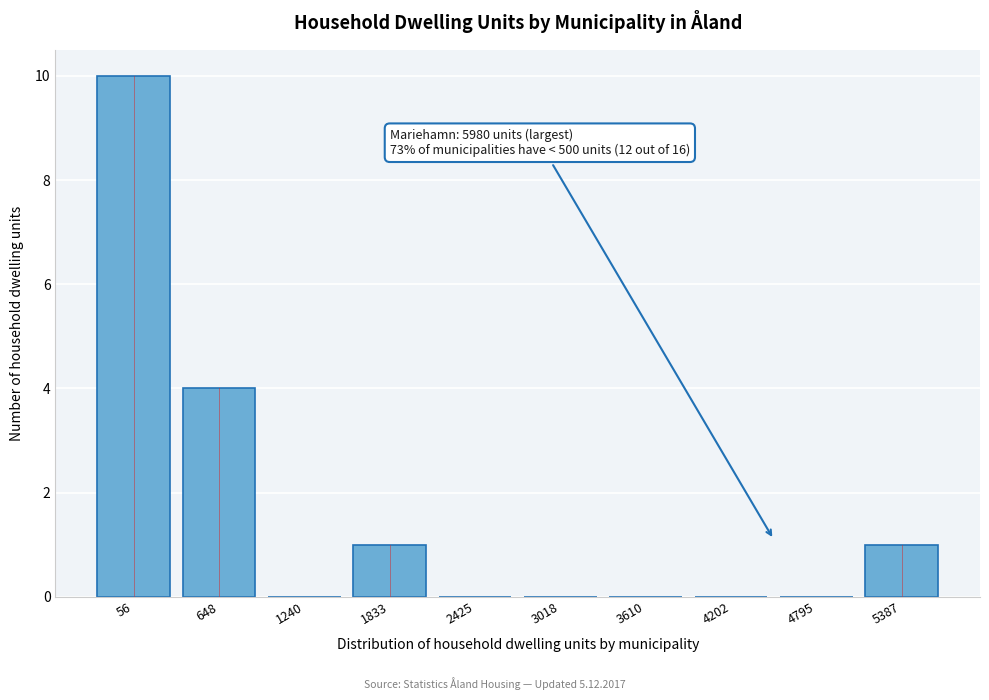

Reading right to left, extract all data points from this chart.

5387=1	4795=0	4202=0	3610=0	3018=0	2425=0	1833=1	1240=0	648=4	56=10